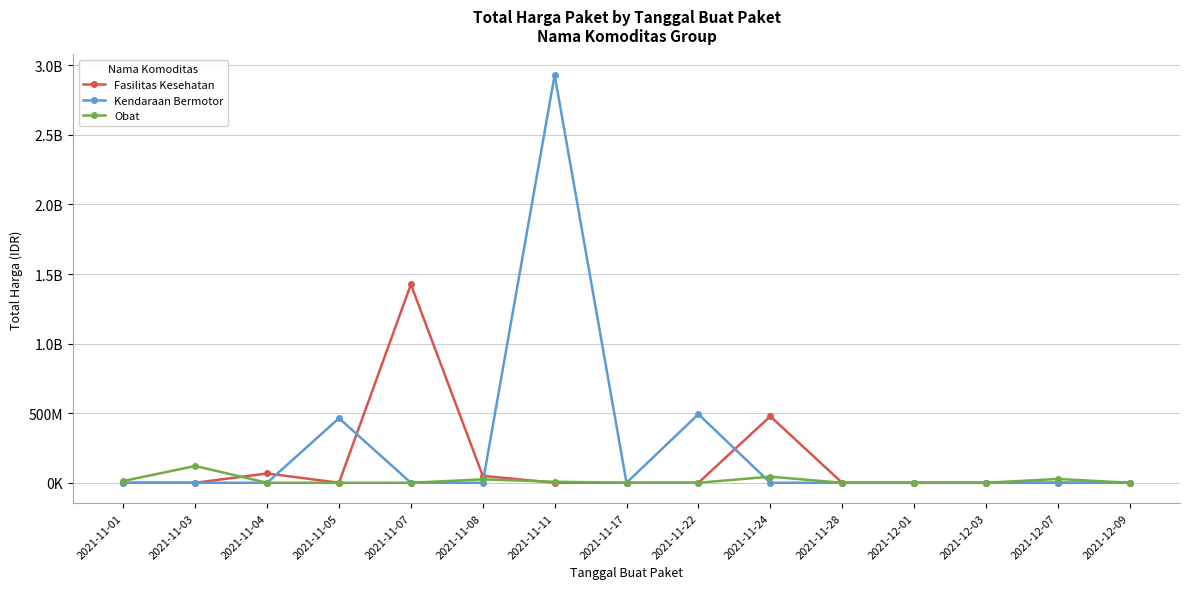

Is this an area chart (filled region under the line)?

No